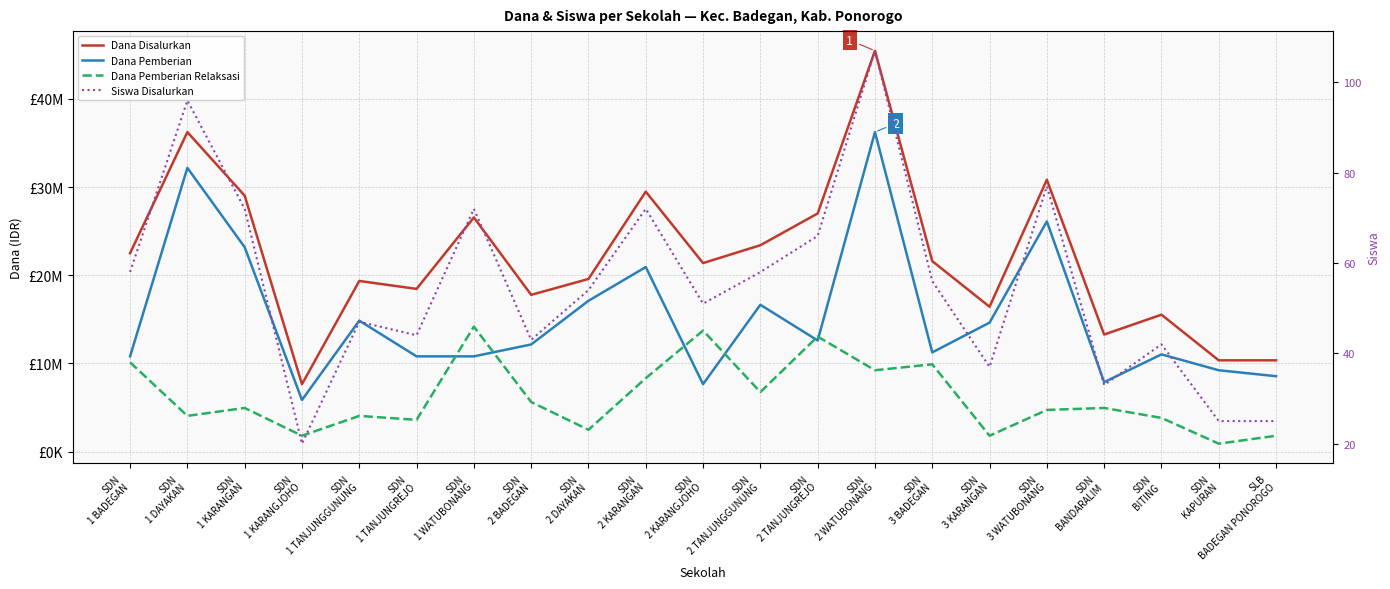

What is the value of the Dana Disalurkan point at the 6th from the left?

18450000